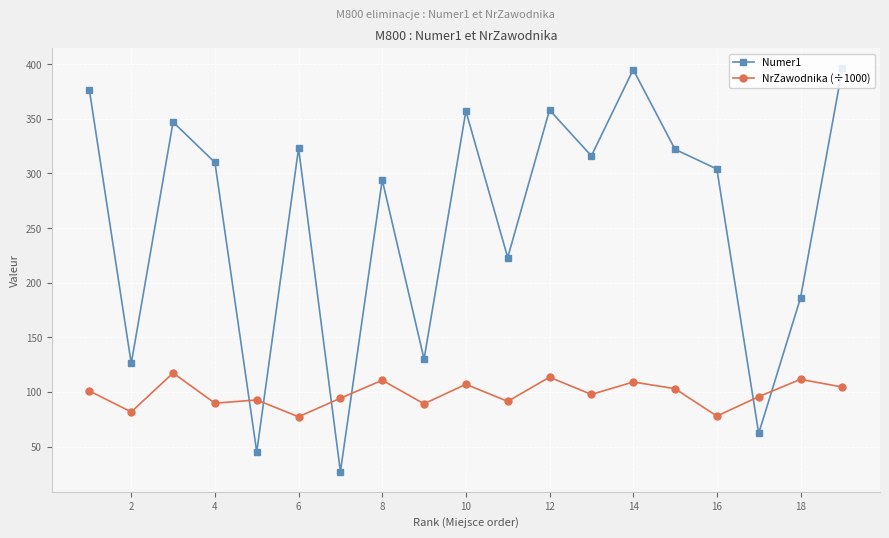

Rank the series by their maximum value, from lowest to highest.

NrZawodnika (÷1000), Numer1